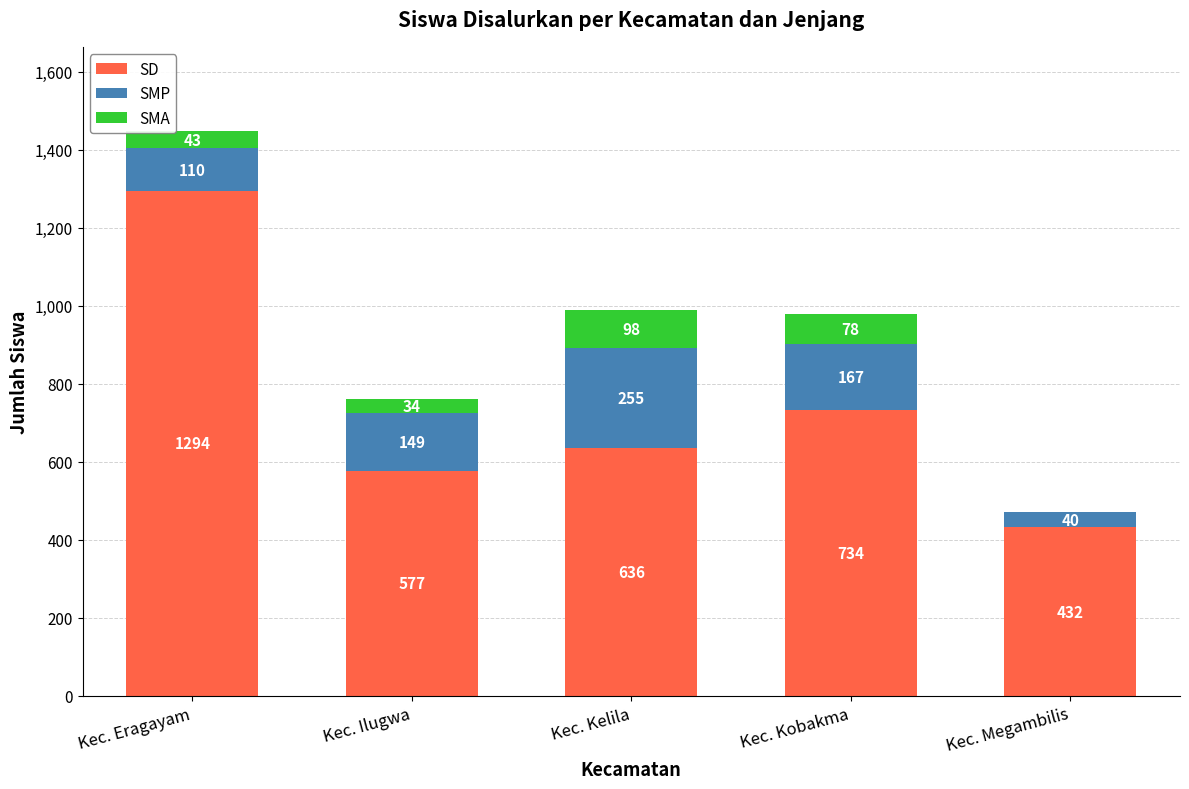

At which category is the sum across all series the highest?

Kec. Eragayam